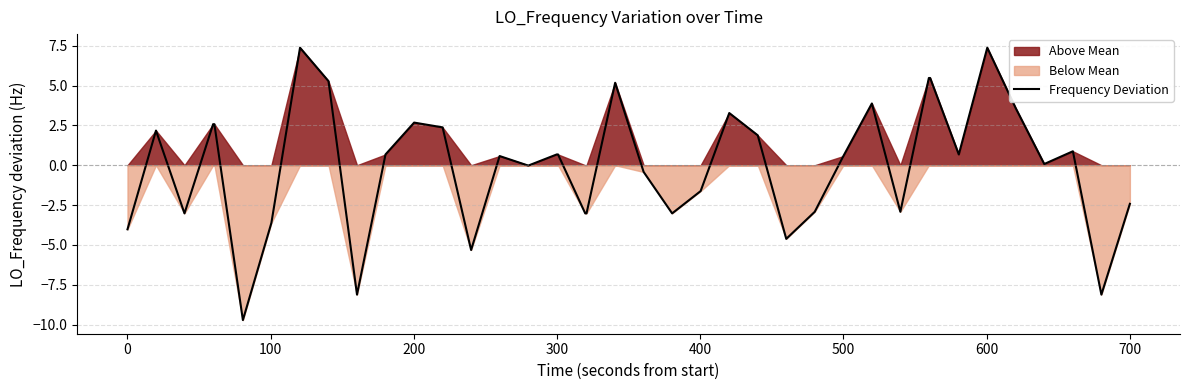

What is the minimum value for Frequency Deviation?

-9.7